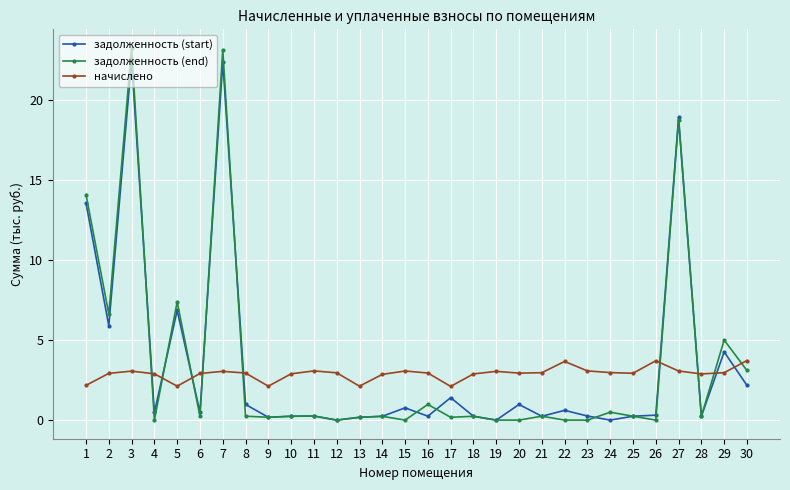

Is this an area chart (filled region under the line)?

No